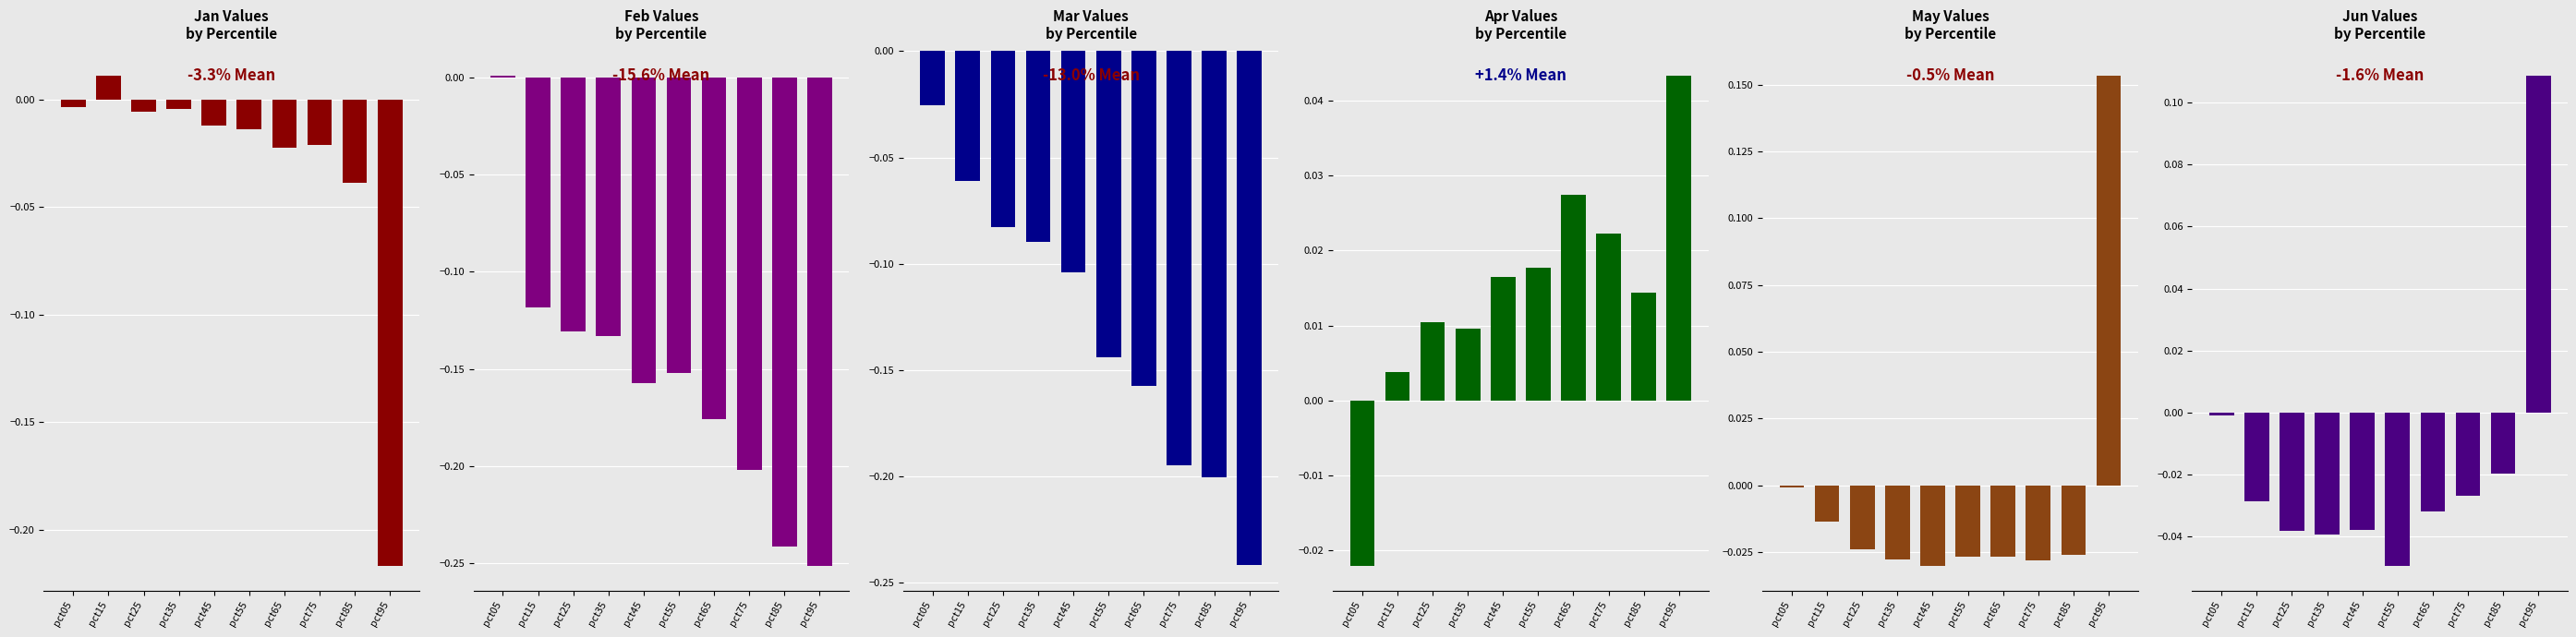

The value of Jun at pct45 is -0.0. True or false?

False